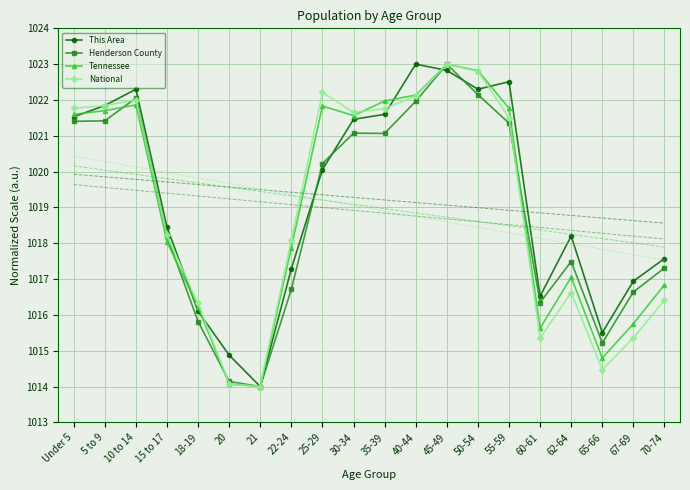

The National series shows 1014.1 at 20. True or false?

True